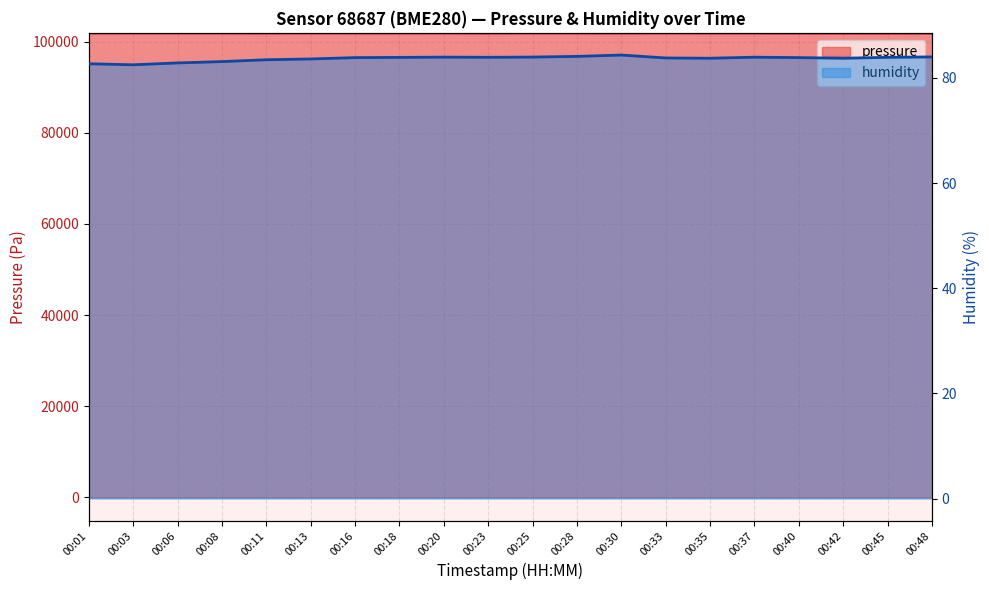

The value of pressure at 00:33 is 101899.2. True or false?

True